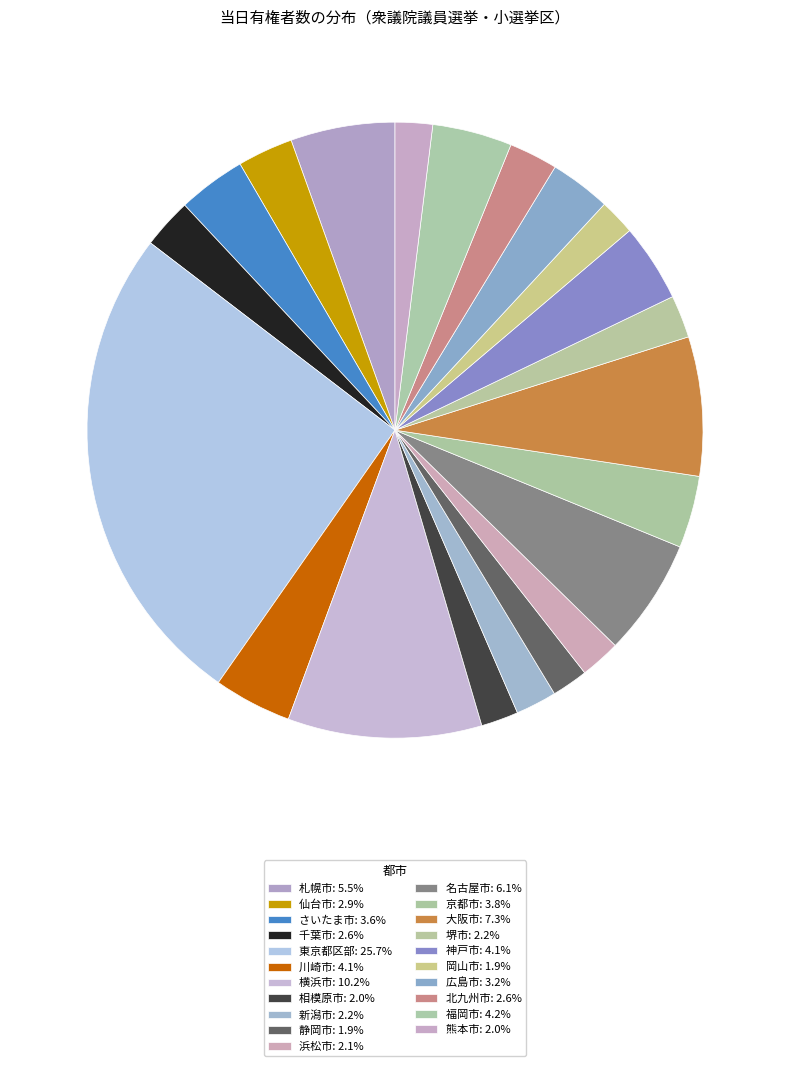

Does any single category account for the majority?

No